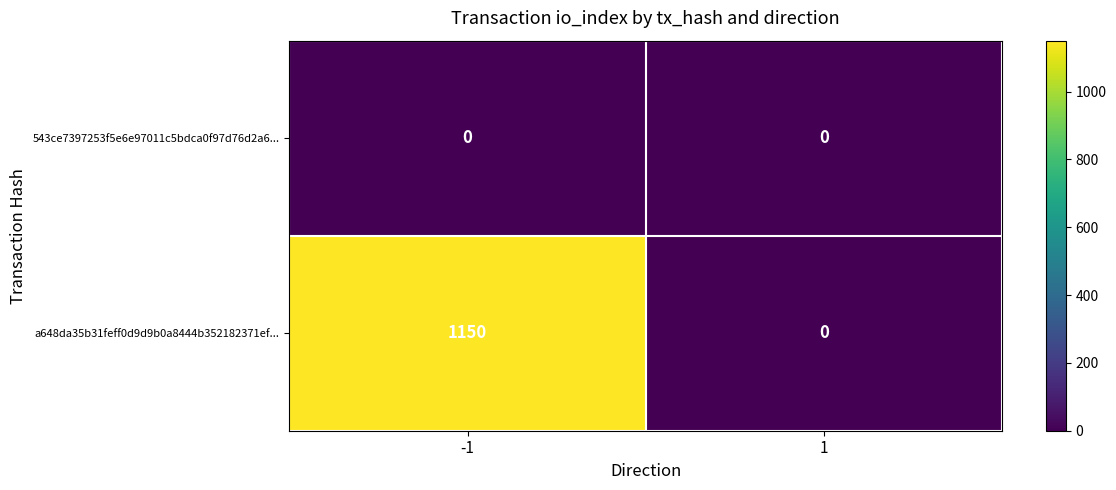

What is the greatest value displayed?

1150